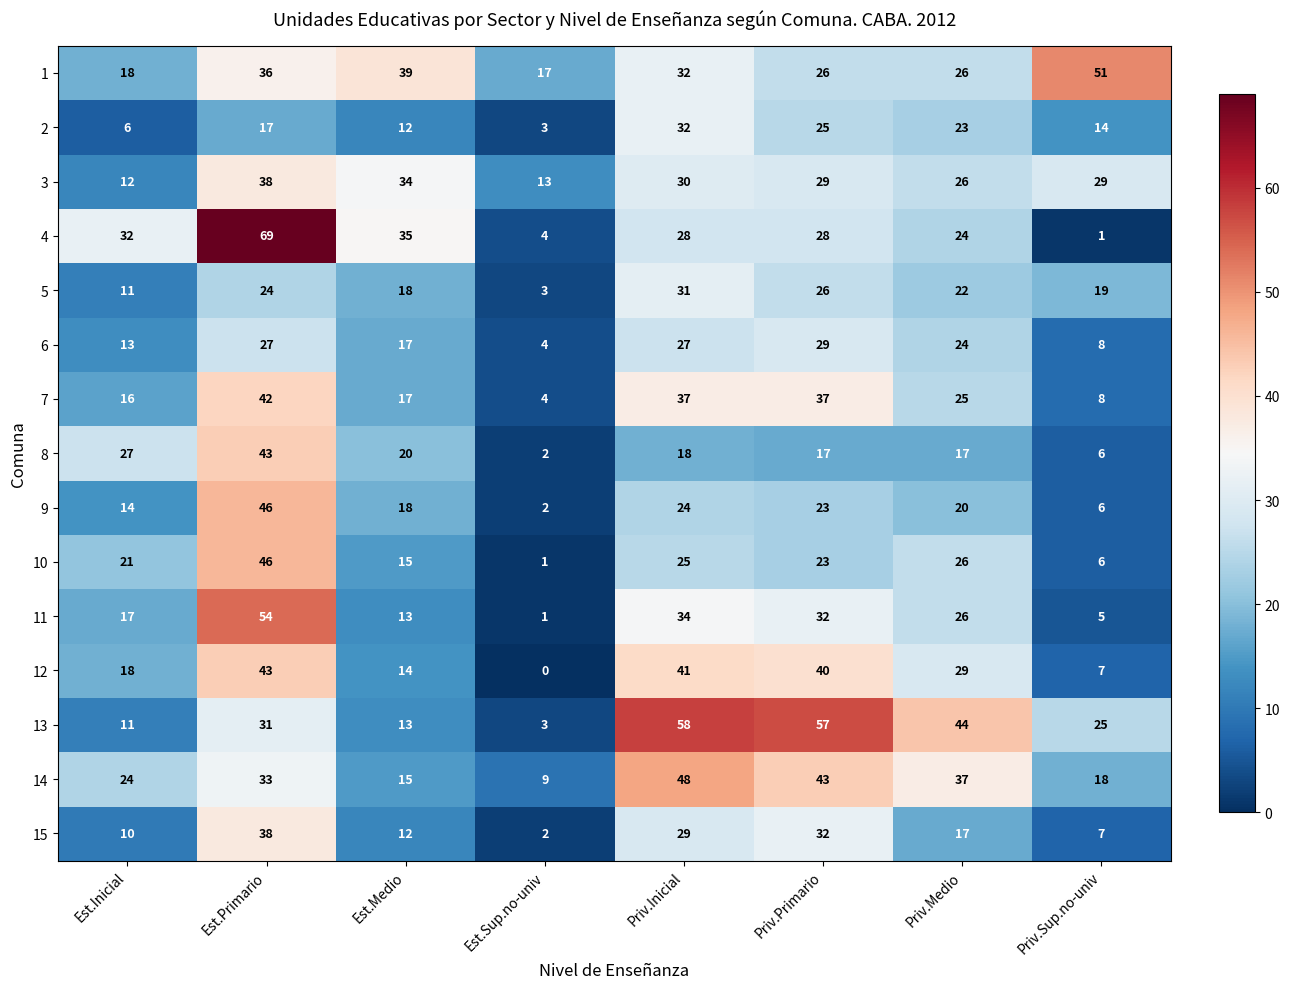

What is the spread (max minus min) of values at Est.Sup.no-univ?

17